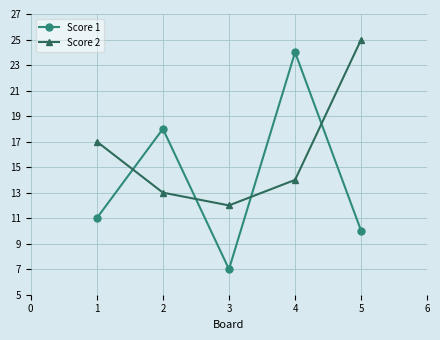

List the series in order of their overall mean, highest first.

Score 2, Score 1